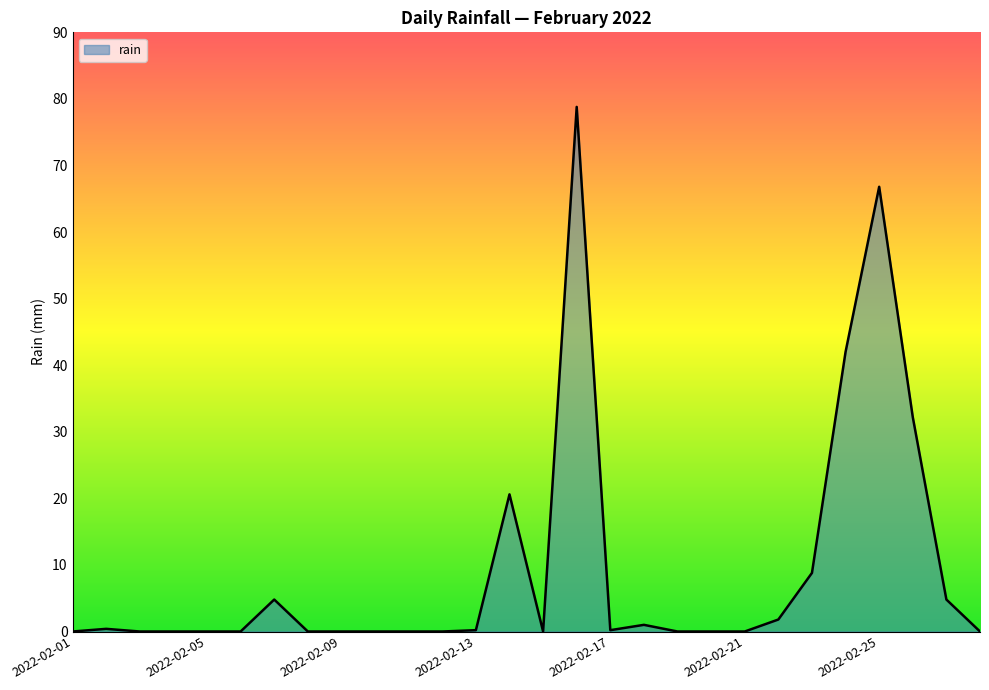

What is the greatest value displayed?

78.8